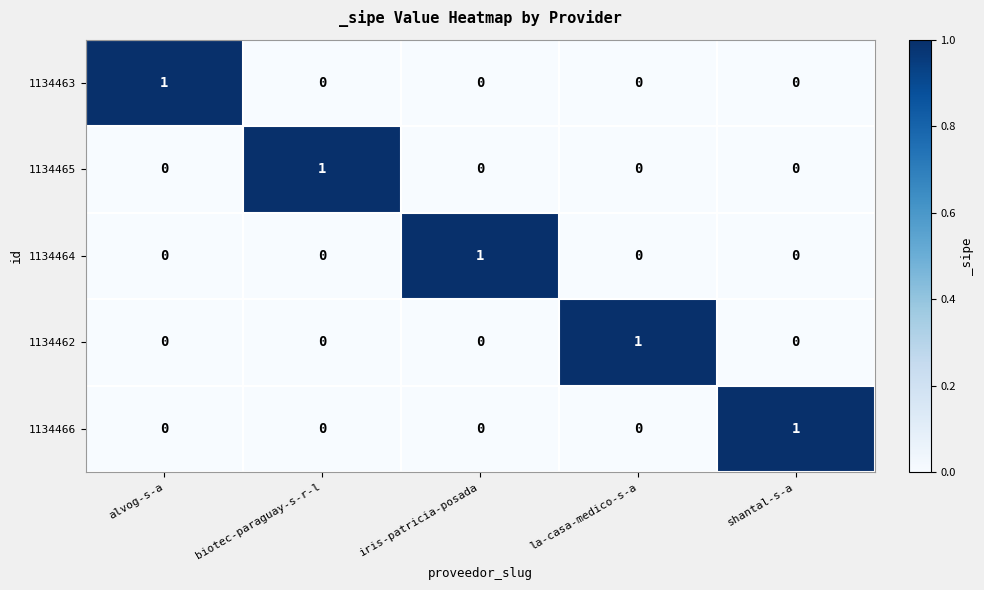

The 1134466 series shows 0 at la-casa-medico-s-a. True or false?

True